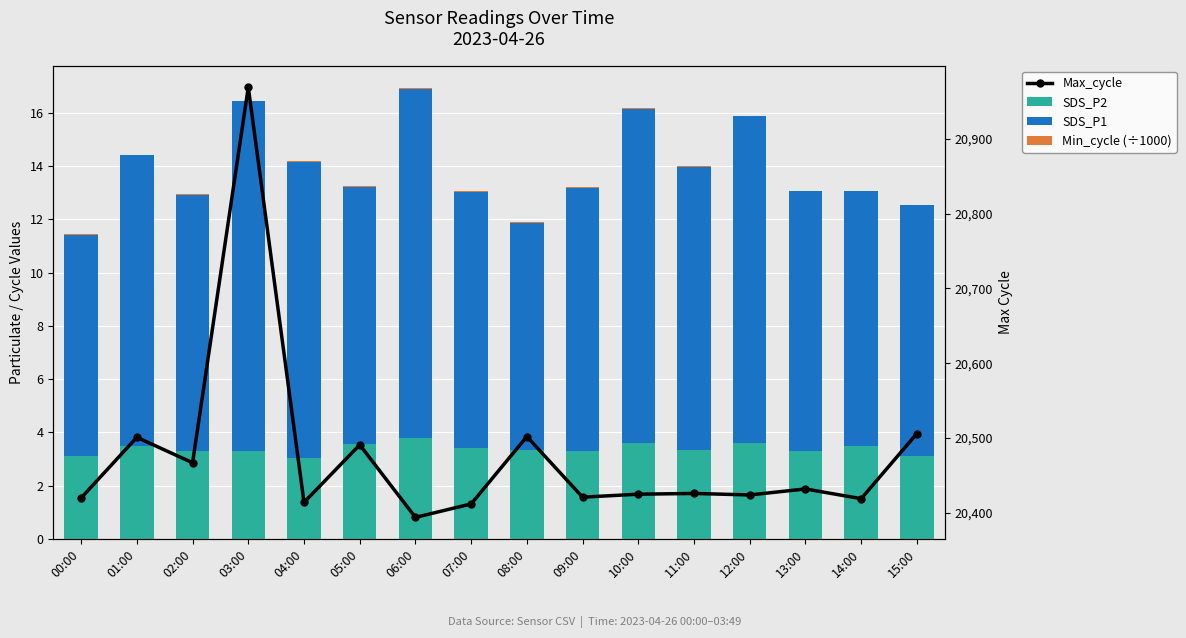

What is the value of the Max_cycle bar at the 7th from the left?

20394.0